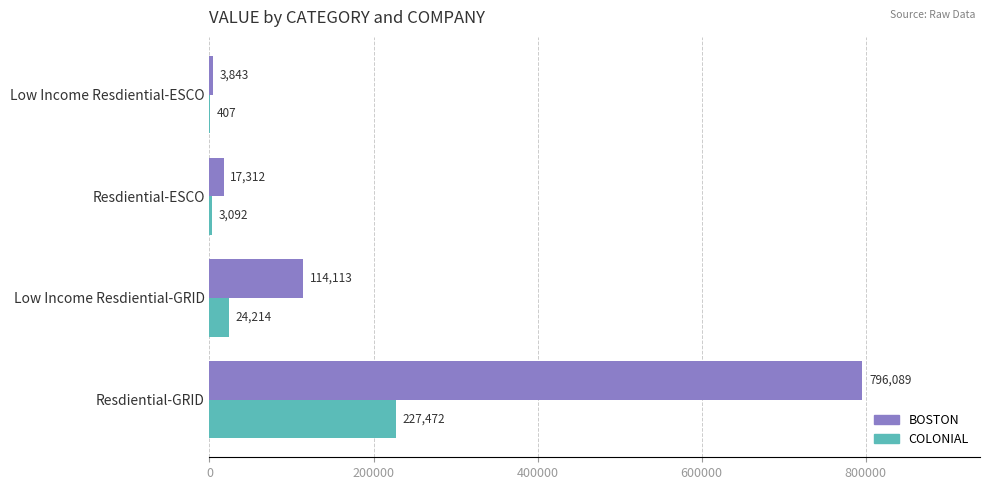

The COLONIAL series shows 3092 at Resdiential-ESCO. True or false?

True